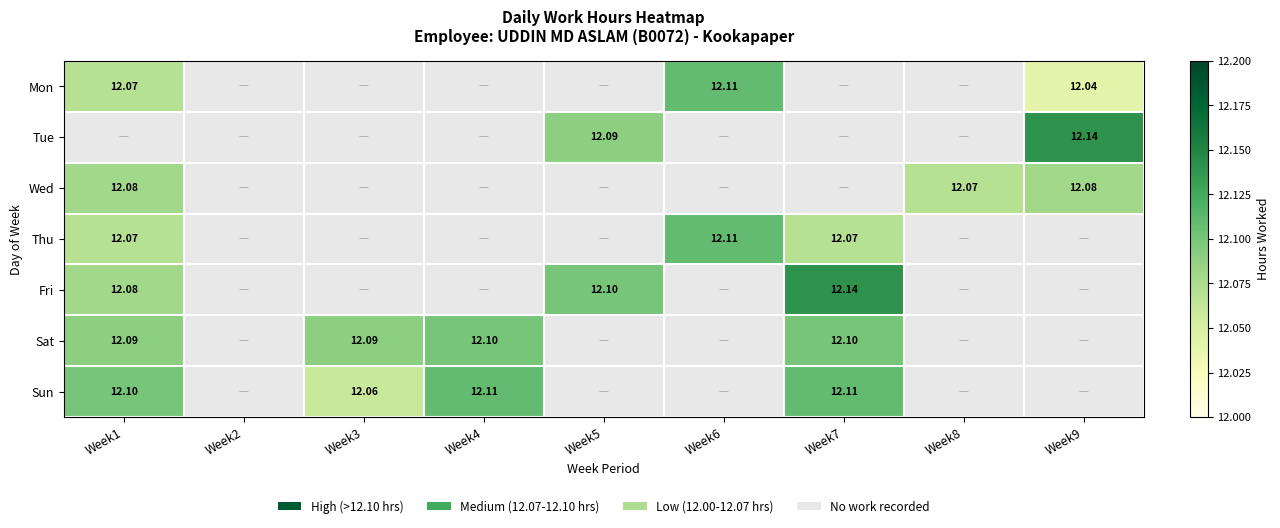

At how many categories does at least one series exceed 2?

8